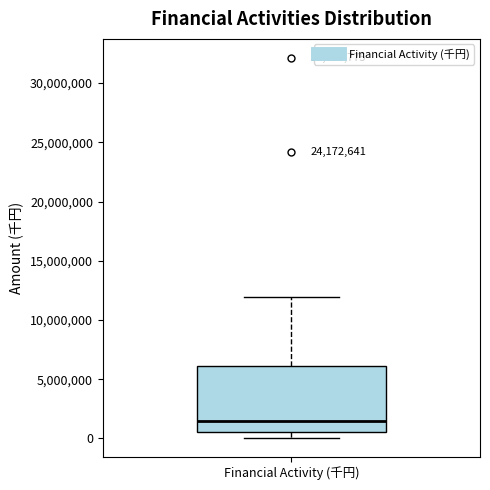

Read this box plot against the y-axis: the position of the median line, the range covered by the box, and the ends of both whiskers. The values are not printed on the chart, so give them approximately, as read against the axis.

median 1500000, box 500000 to 6000000, whiskers 0 to 12000000